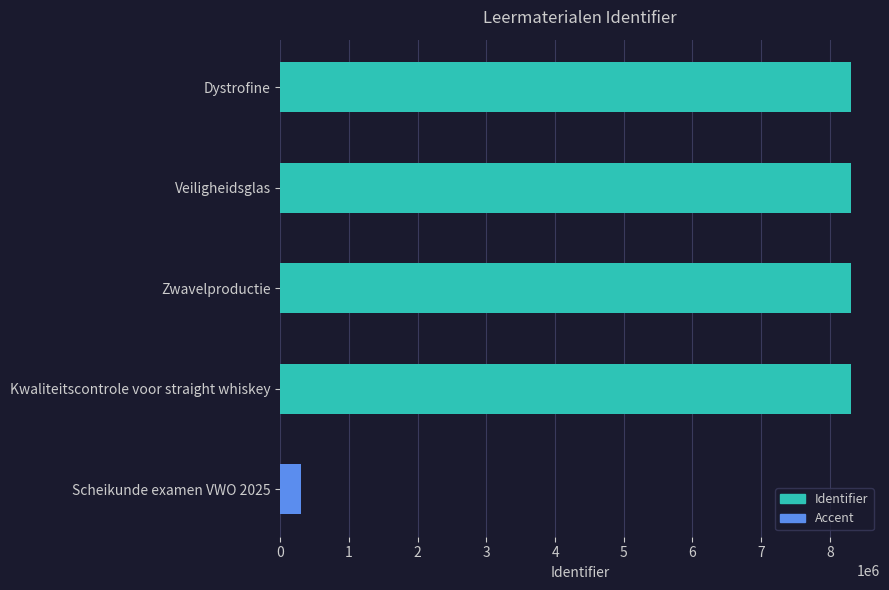

Rank the categories by value from highest to lowest.

Dystrofine, Veiligheidsglas, Zwavelproductie, Kwaliteitscontrole voor straight whiskey, Scheikunde examen VWO 2025